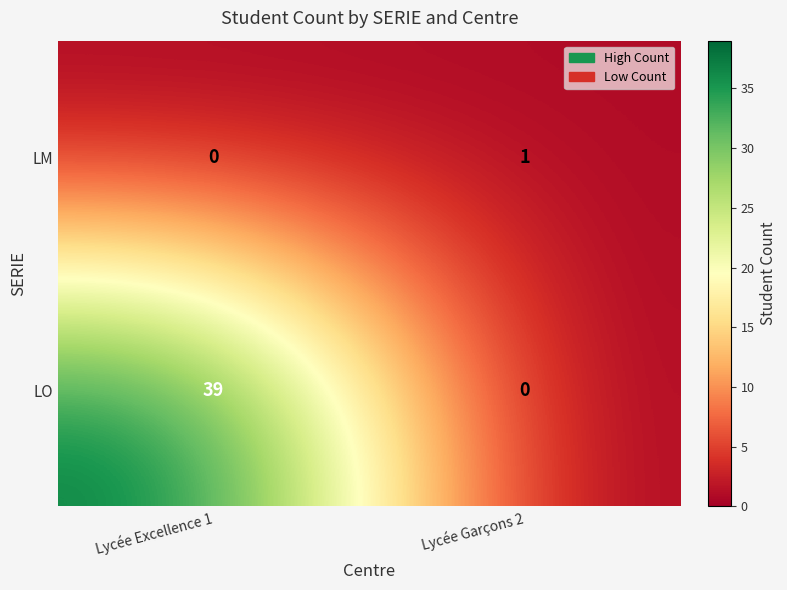

Which label corresponds to the largest value in the chart?

Lycée Excellence 1